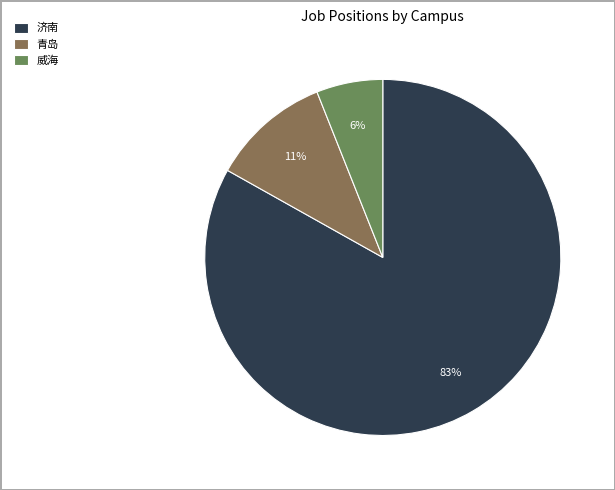

How many slices are in this pie chart?

3